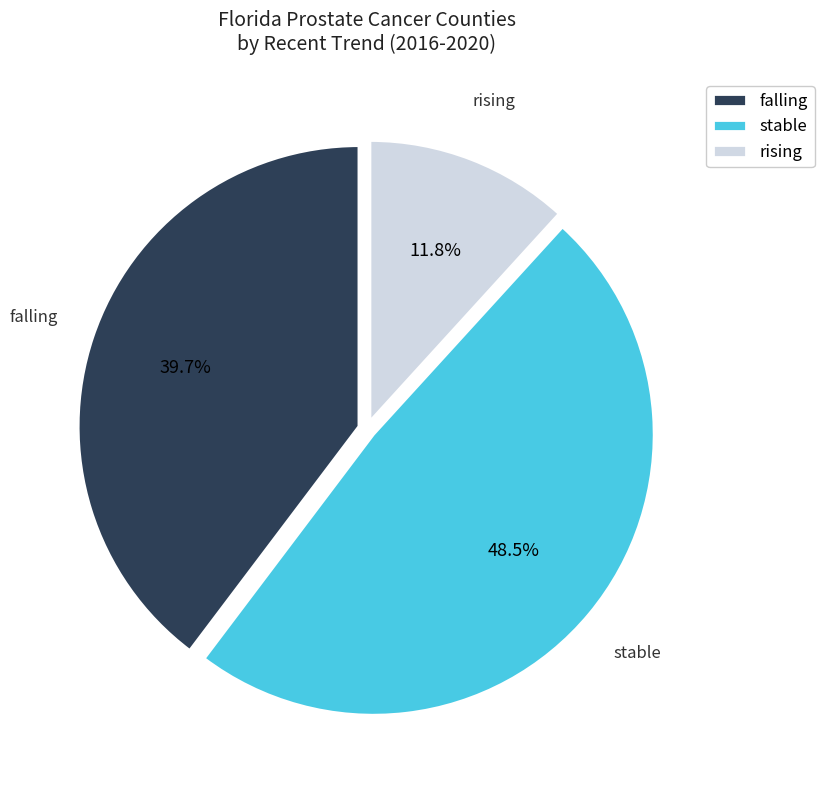

Which has a higher value, rising or falling?

falling